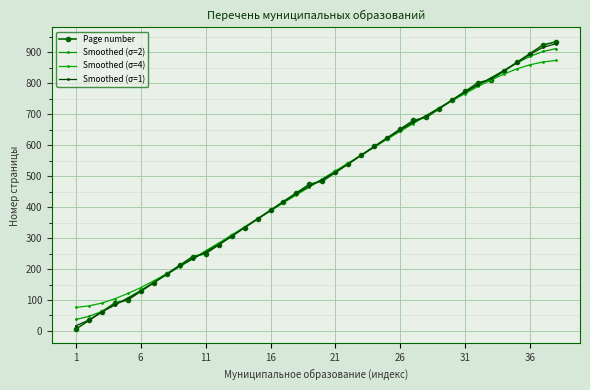

How many data points in Smoothed (σ=2) are less than 491?

19